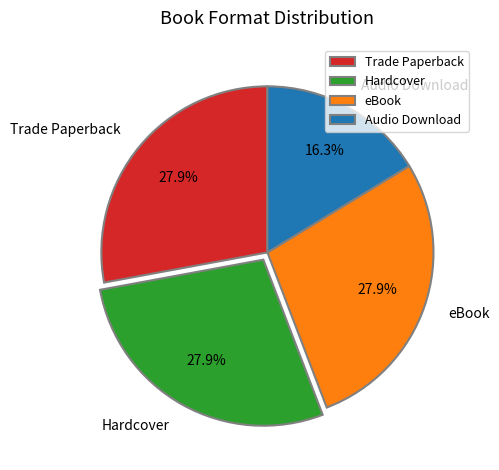

Approximately how many times larger is the value at Audio Download compared to Trade Paperback?

0.6